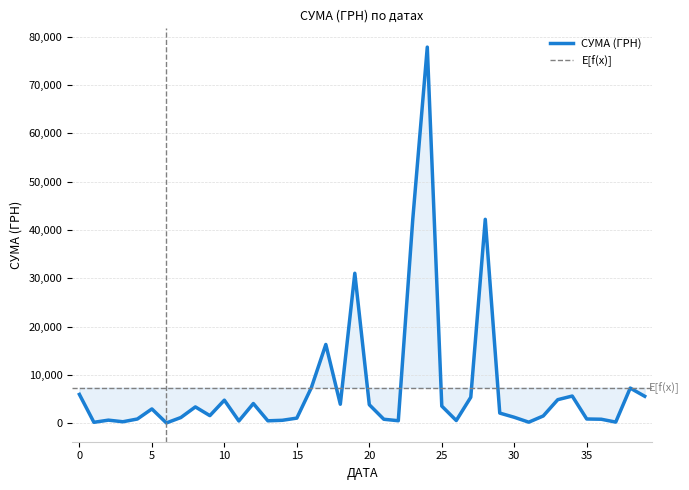

Does the chart display data point markers on the line(s)?

No